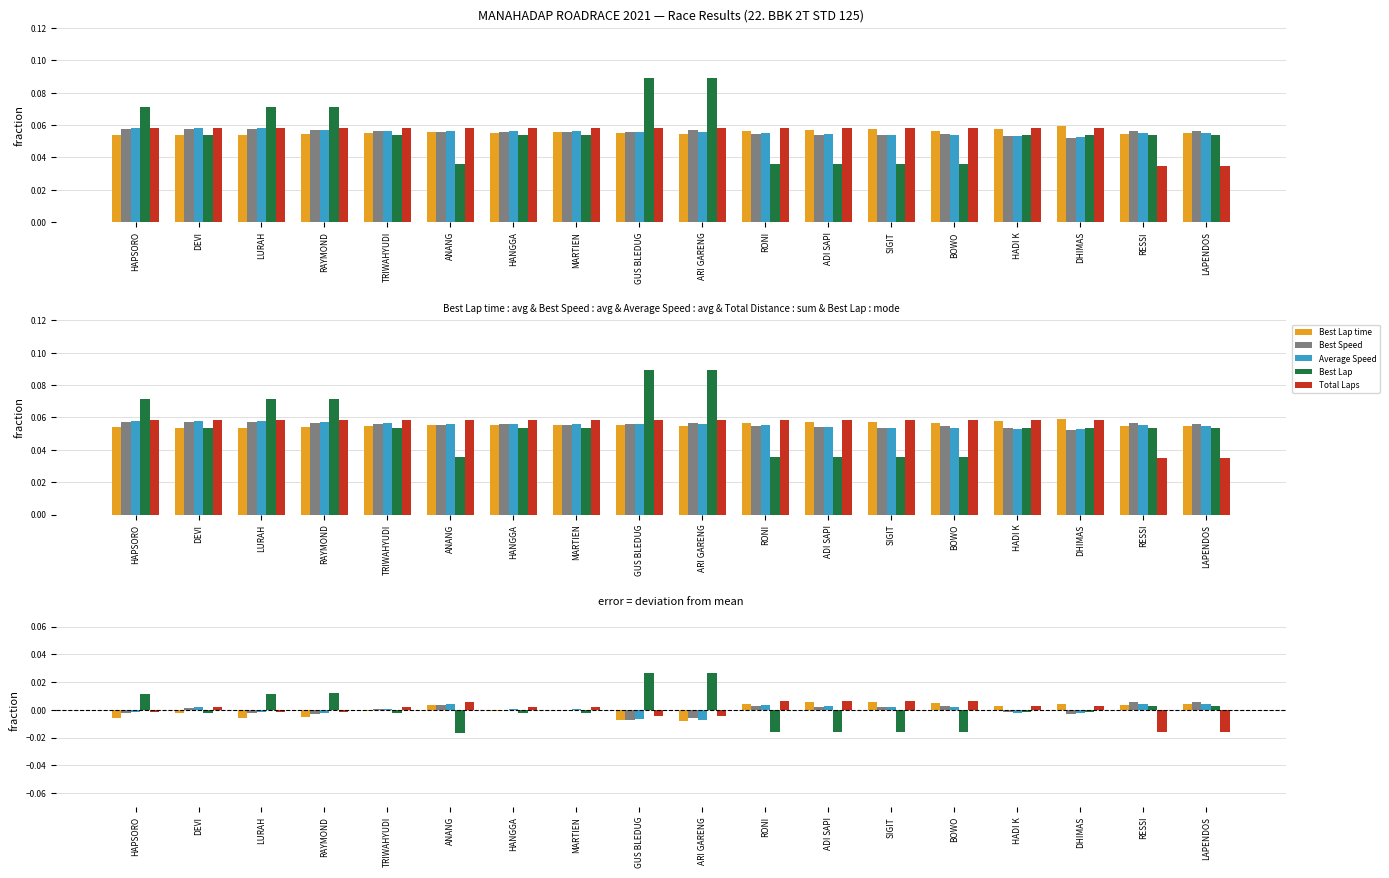

How many negative values does the Best Speed series have?

8